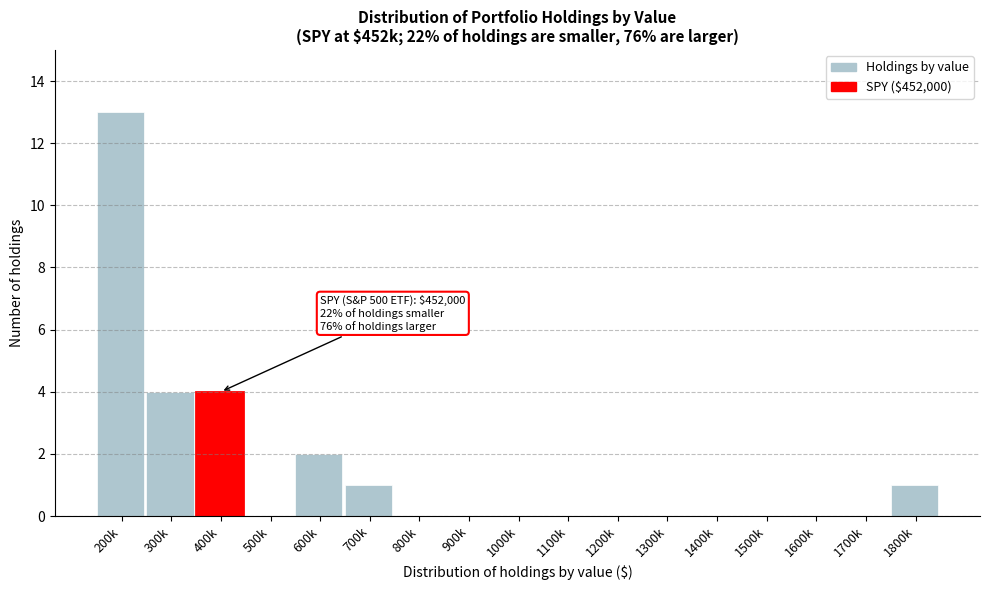

Reading left to right, transcribe all the data shown in this chart.

200k=13	300k=4	400k=4	500k=0	600k=2	700k=1	800k=0	900k=0	1000k=0	1100k=0	1200k=0	1300k=0	1400k=0	1500k=0	1600k=0	1700k=0	1800k=1